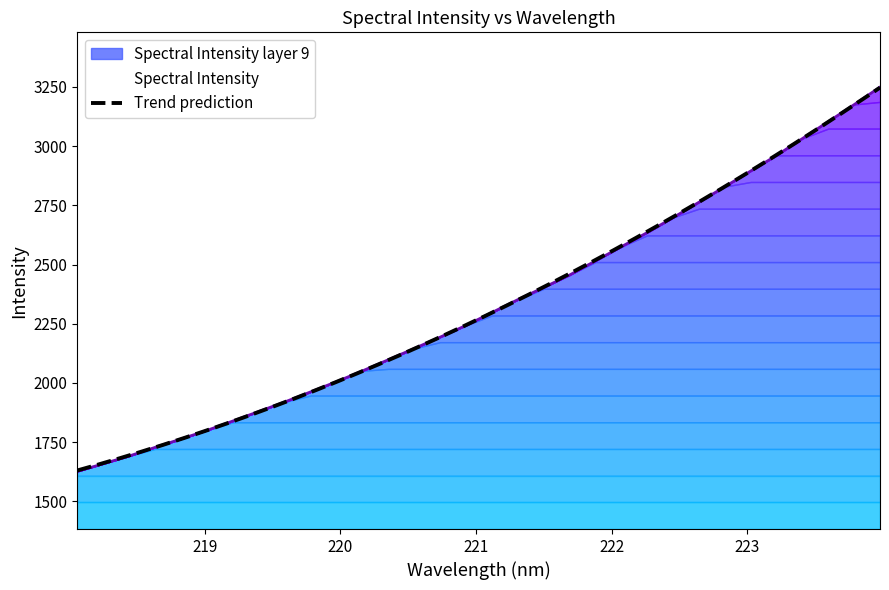

What is the average value?

2329.9